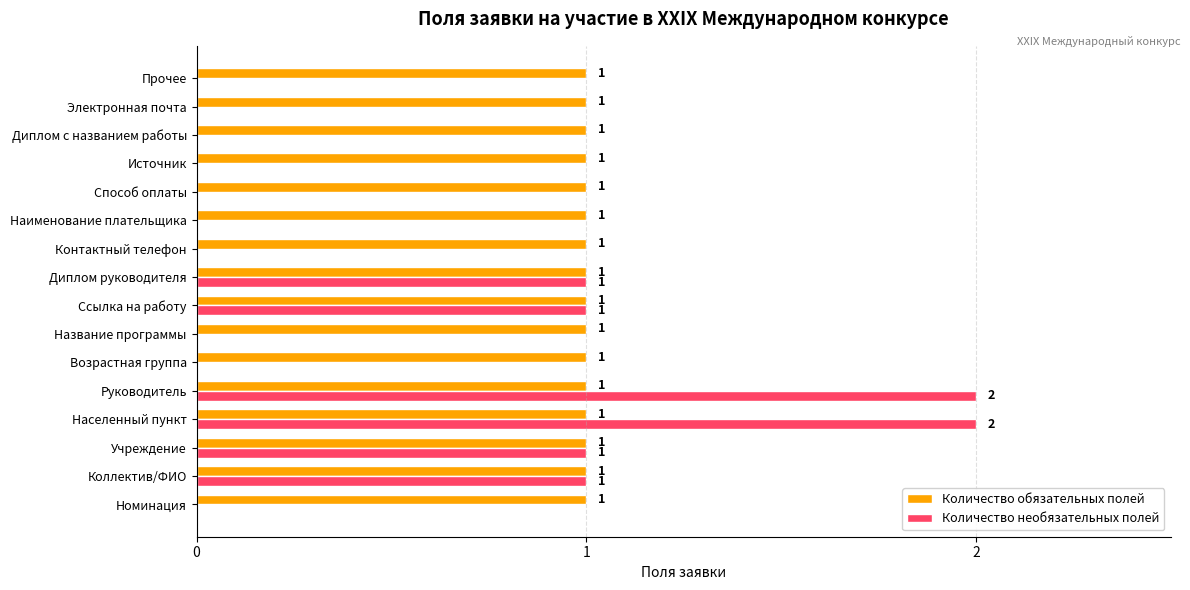

What is the highest value of the Количество обязательных полей series?

1